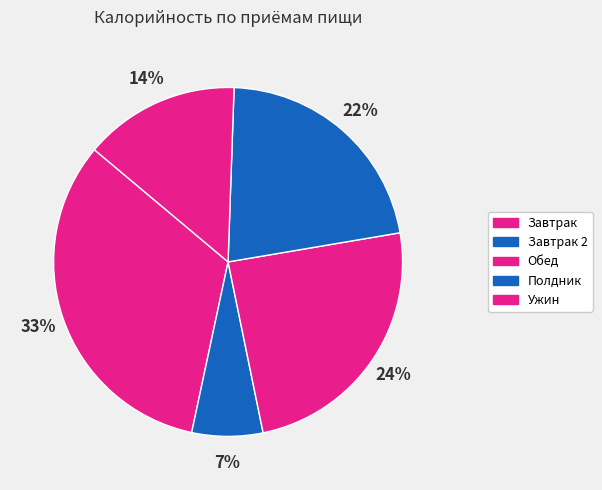

How many segments does this pie chart have?

5